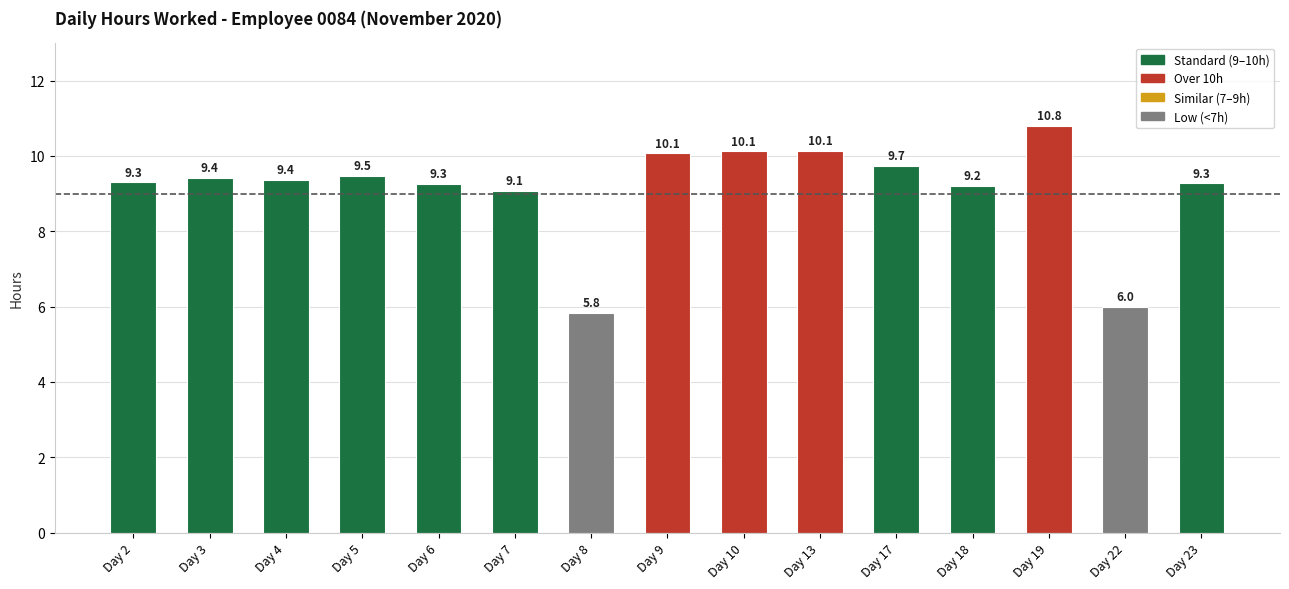

At which label does the data first exceed 9?

Day 2